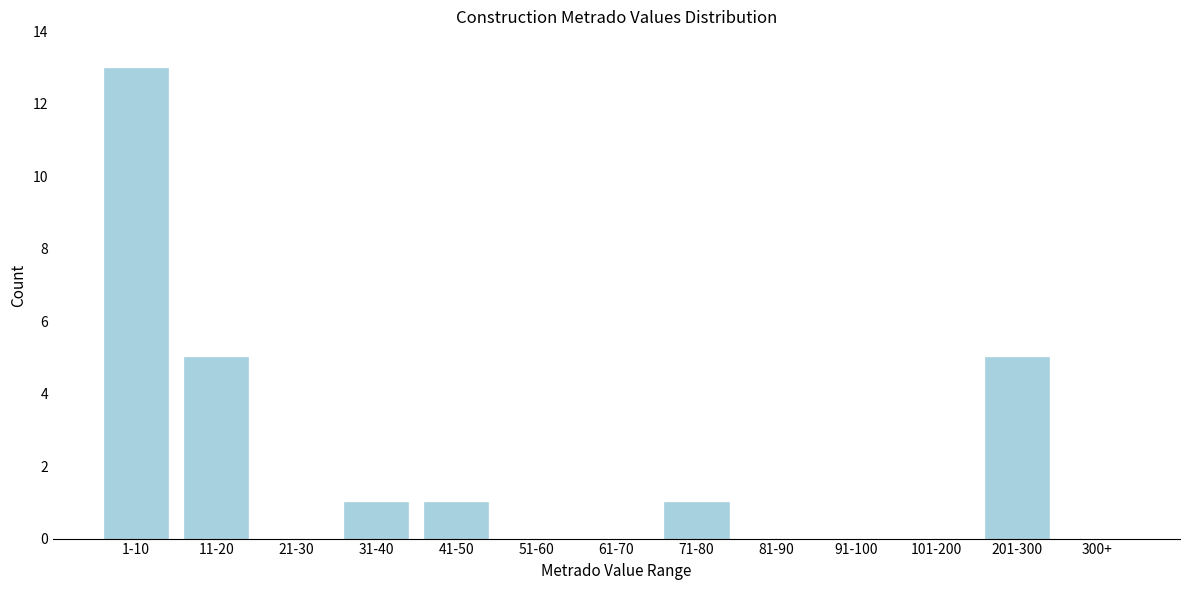

Reading left to right, extract all data points from this chart.

1-10=13	11-20=5	21-30=0	31-40=1	41-50=1	51-60=0	61-70=0	71-80=1	81-90=0	91-100=0	101-200=0	201-300=5	300+=0